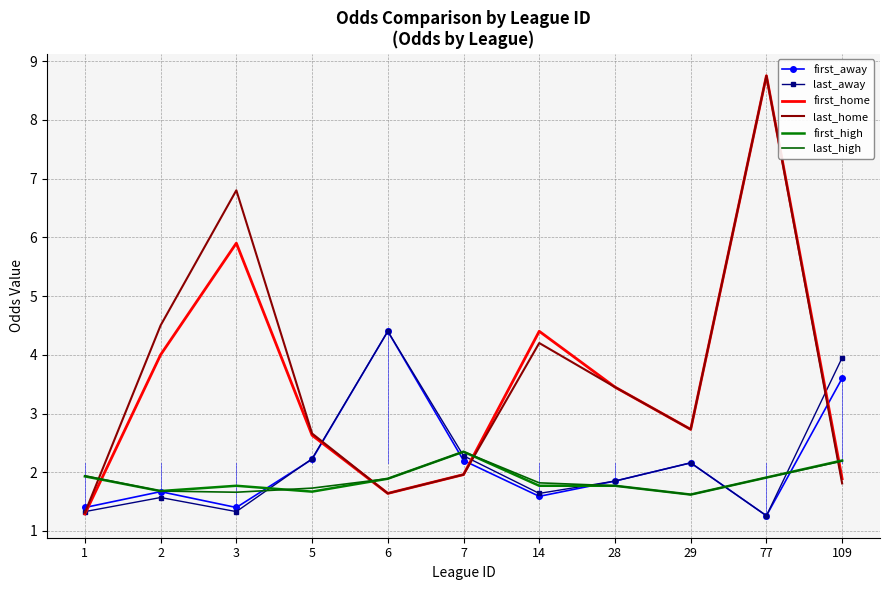

How many lines are shown in the chart?

6